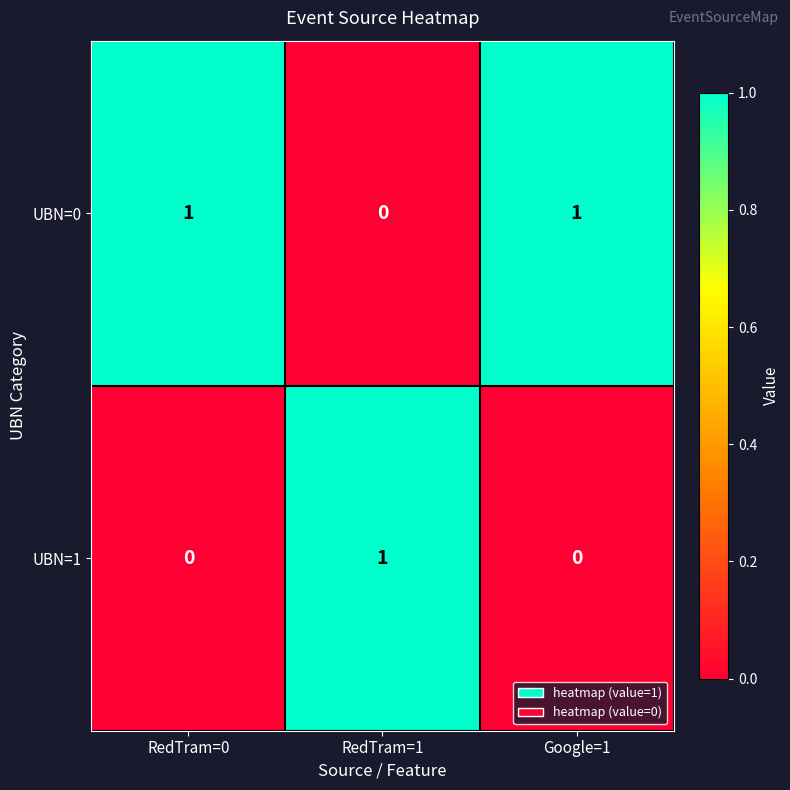

How many values in the UBN=1 series exceed 0?

1